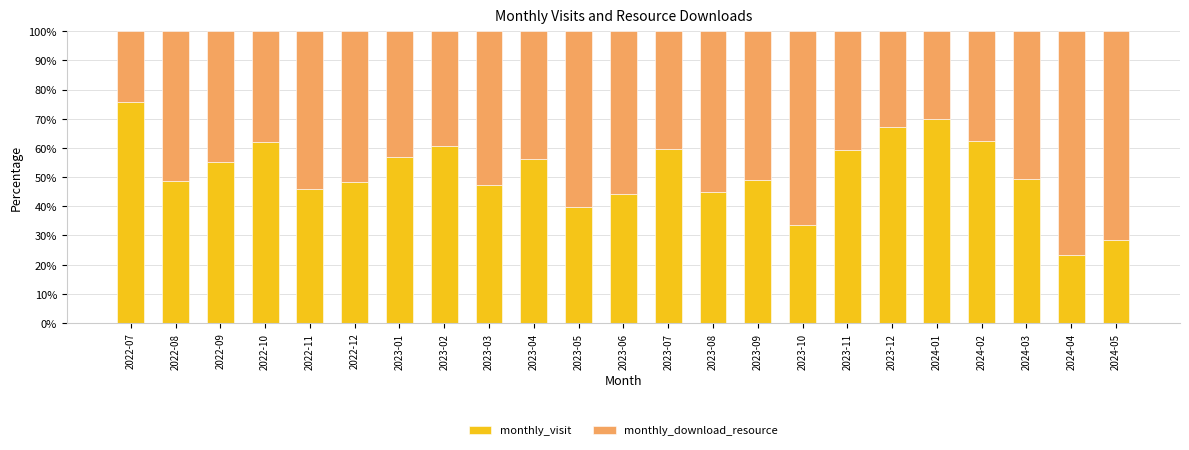

True or false: monthly_visit has a value of 39.7 at 2023-05.

True